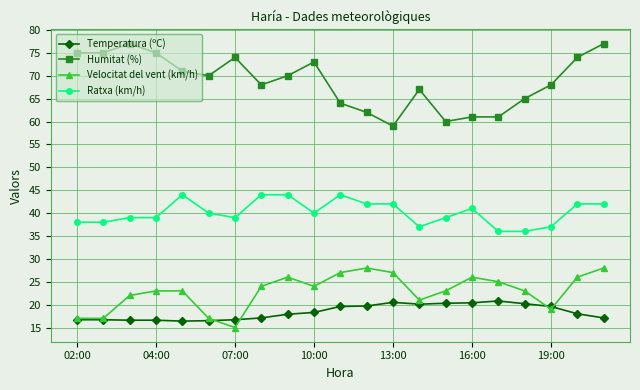

Which series has the largest total across all categories?

Humitat (%)